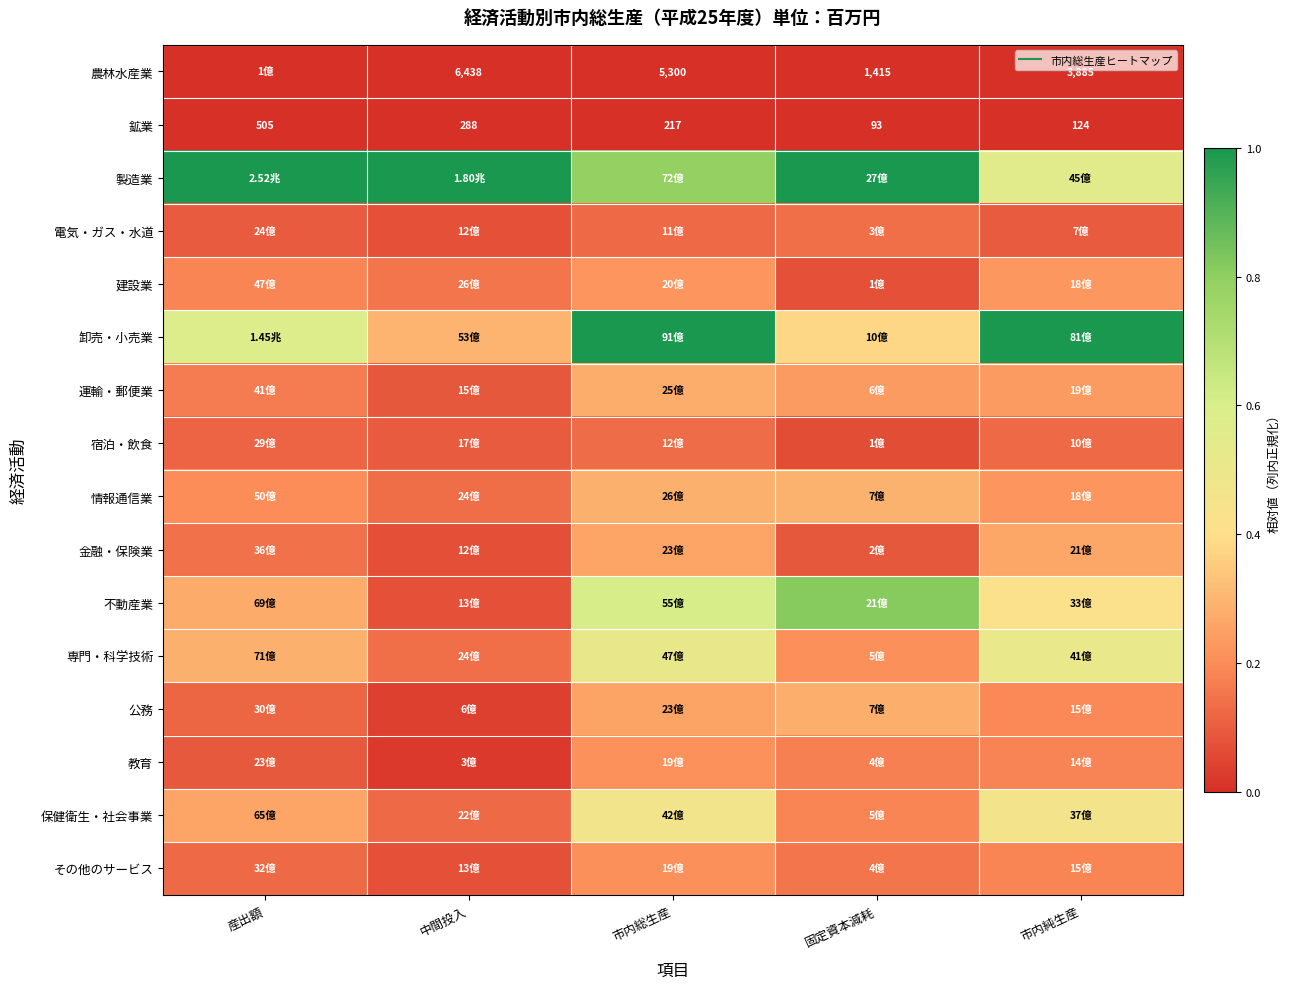

The 卸売・小売業 series shows 0.3 at 中間投入. True or false?

True